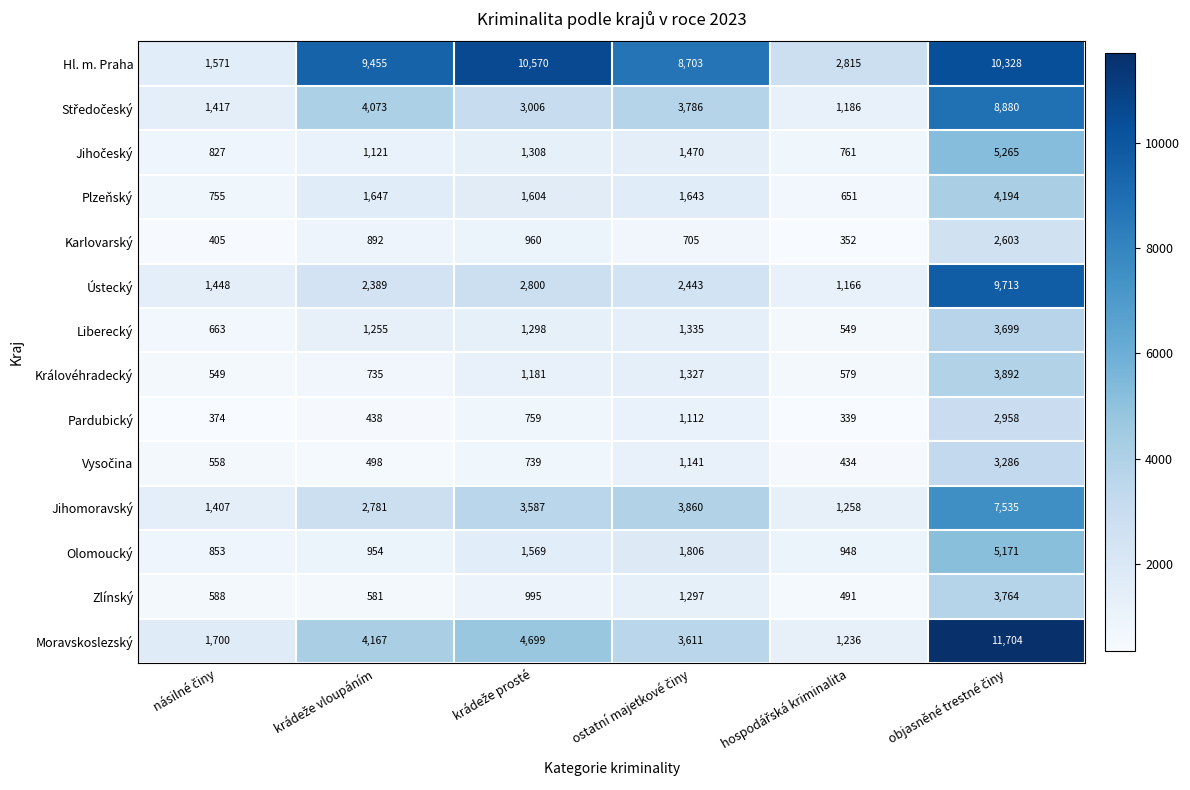

How many distinct data groups are displayed?

14